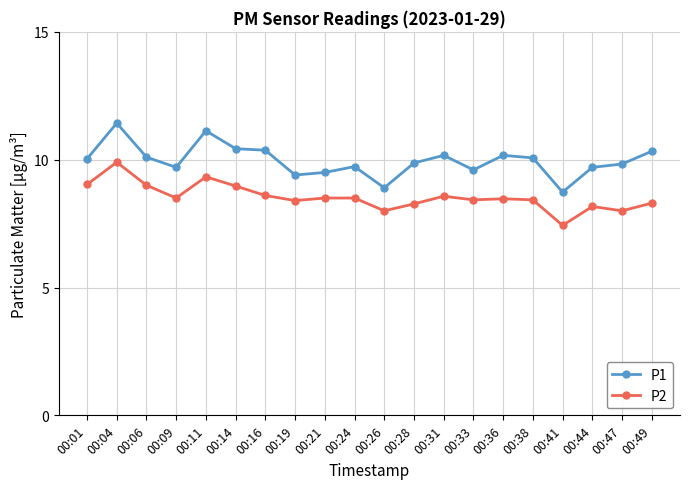

Count the number of data series in this chart.

2